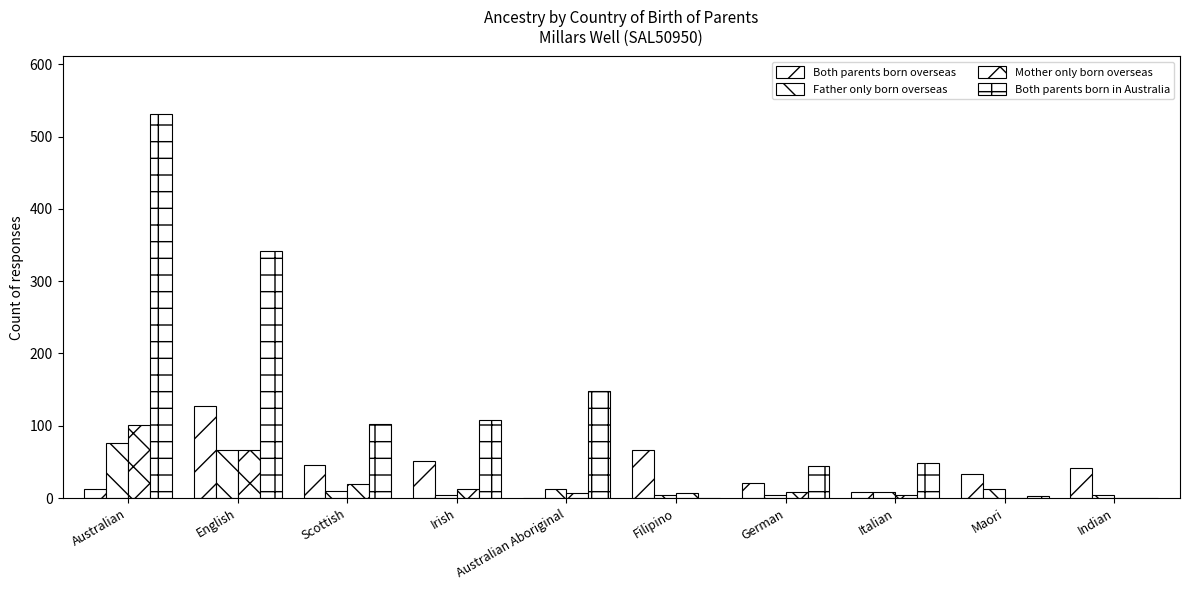

Reading left to right, list all the values displayed in this chart.

Both parents born overseas: Australian=12	English=128	Scottish=46	Irish=52	Australian Aboriginal=0	Filipino=66	German=21	Italian=9	Maori=34	Indian=41
Father only born overseas: Australian=76	English=66	Scottish=10	Irish=5	Australian Aboriginal=13	Filipino=5	German=5	Italian=8	Maori=12	Indian=4
Mother only born overseas: Australian=101	English=66	Scottish=19	Irish=12	Australian Aboriginal=7	Filipino=7	German=9	Italian=4	Maori=0	Indian=0
Both parents born in Australia: Australian=531	English=342	Scottish=102	Irish=108	Australian Aboriginal=148	Filipino=0	German=45	Italian=48	Maori=3	Indian=0